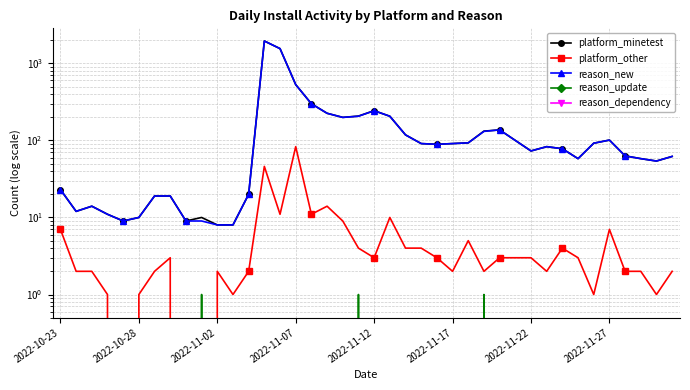

Between 12 and 14, which is larger?

14